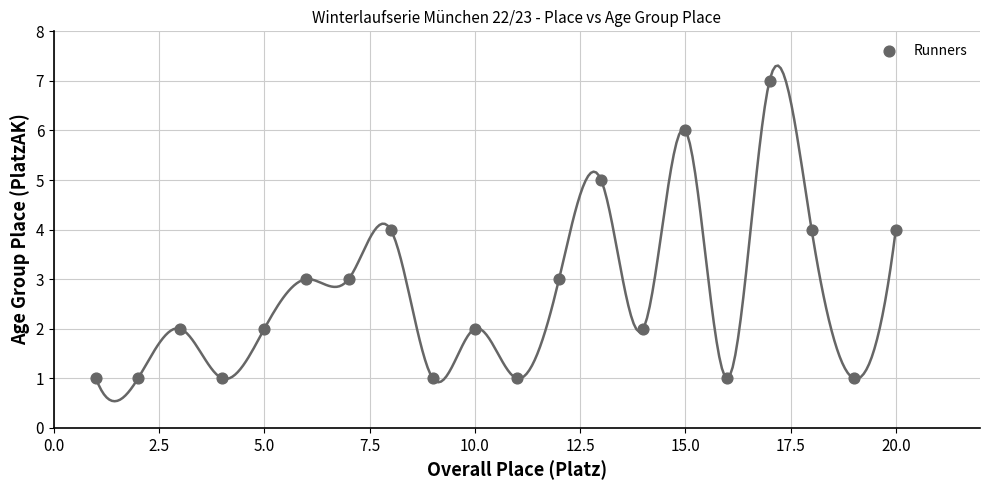

What is the range of Y values (max minus min)?

6